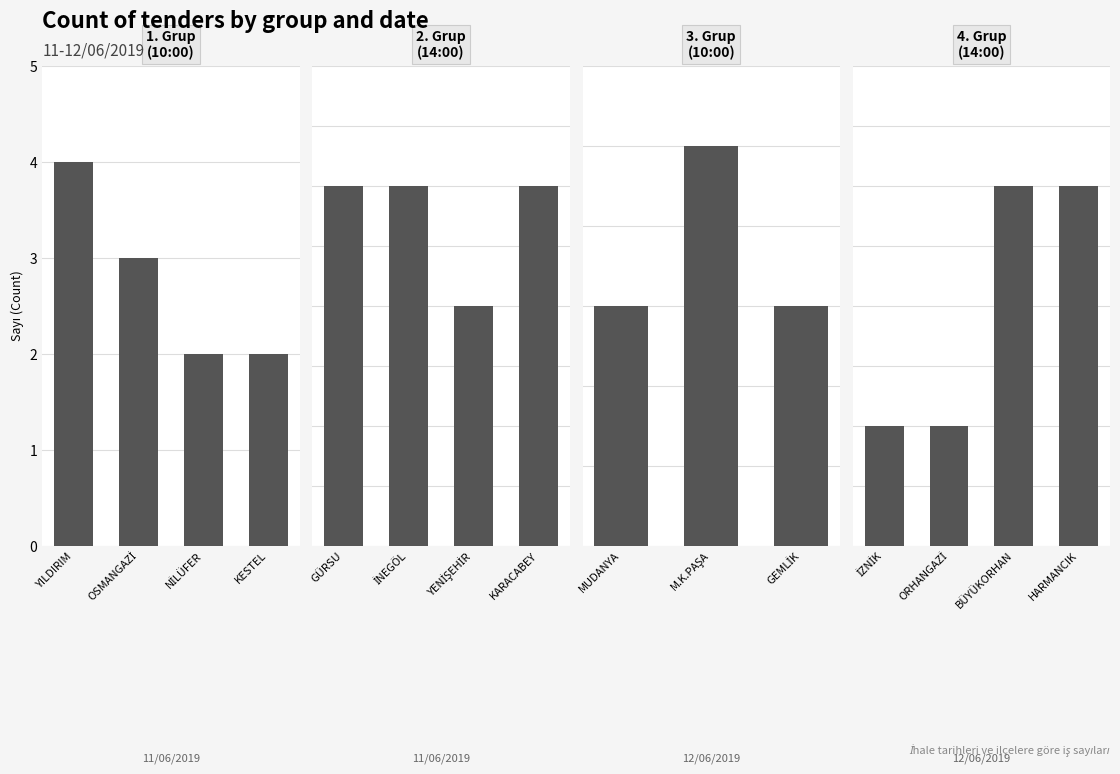

What is the approximate value at 1. Grup?

11